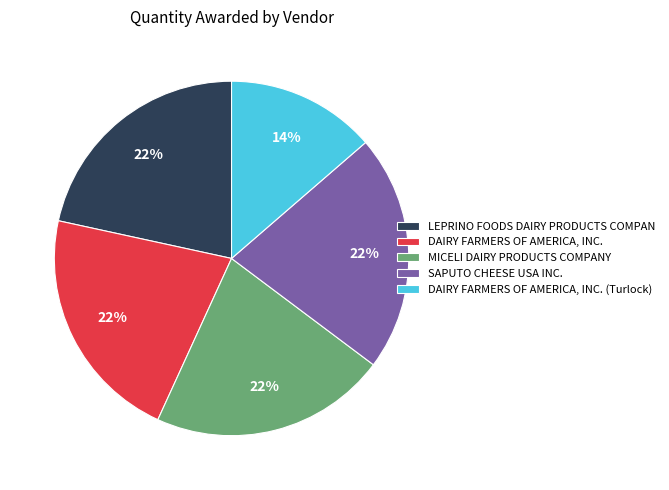

How many slices are in this pie chart?

5